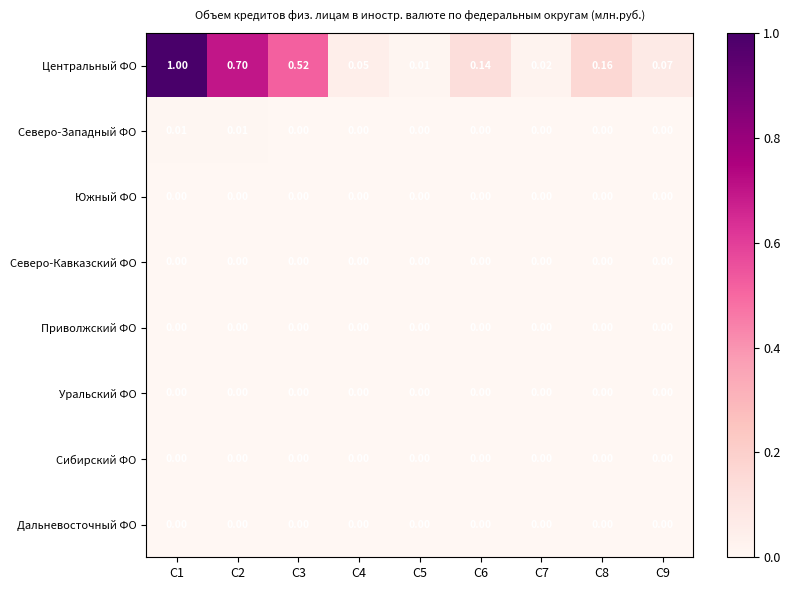

How many categories are shown in the chart?

9